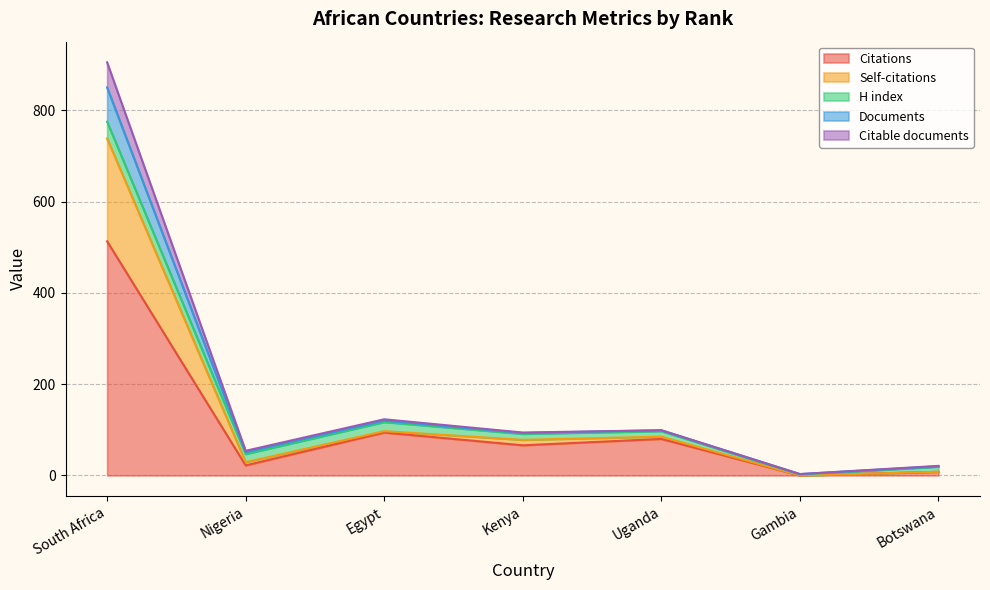

What is the value of the Citations point at the 7th from the left?

8